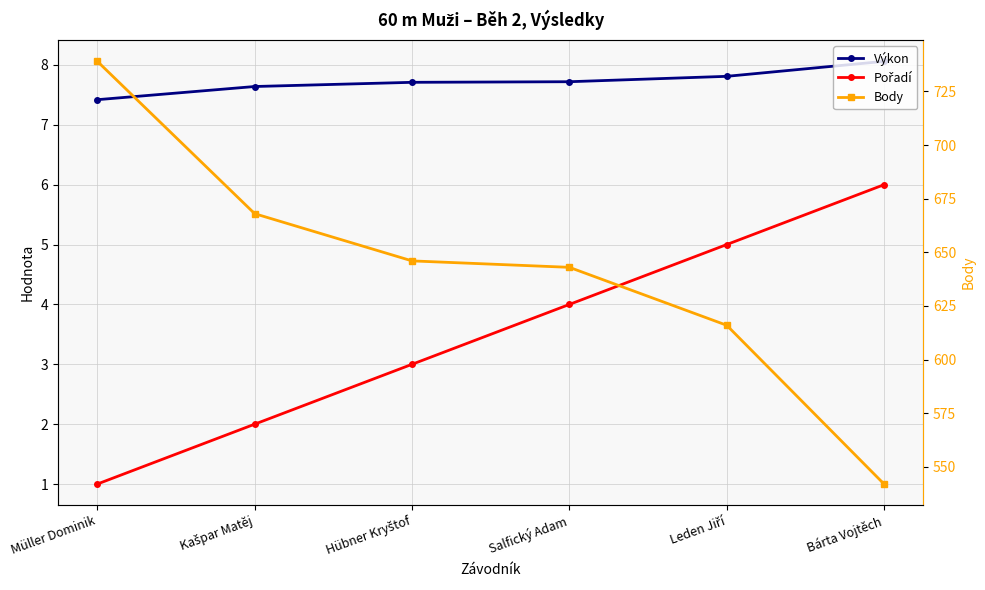

Which series changed the most between Hübner Kryštof and Leden Jiří?

Body